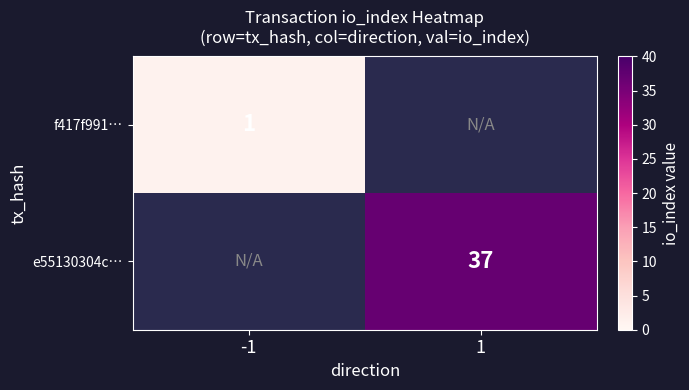

At which label does e55130304c… reach its peak?

-1